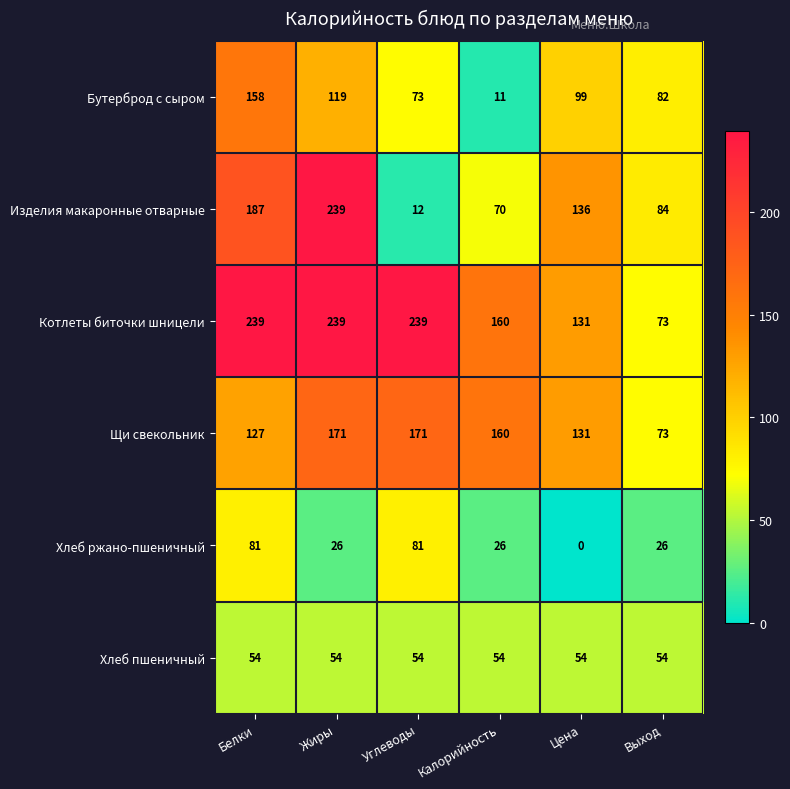

How many data points does each series have?

6